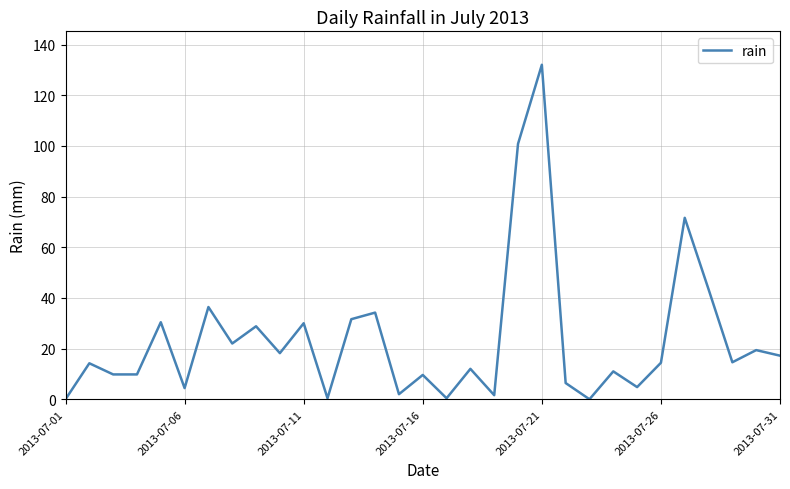

What is the greatest value displayed?

132.0